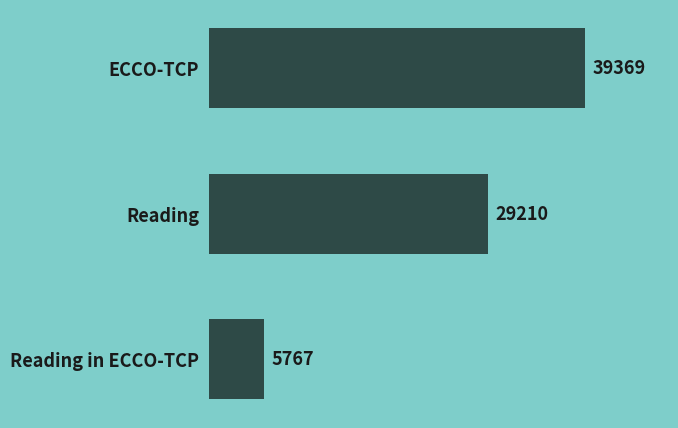

Reading top to bottom, what are all the values shown in this chart?

ECCO-TCP=39369	Reading=29210	Reading in ECCO-TCP=5767